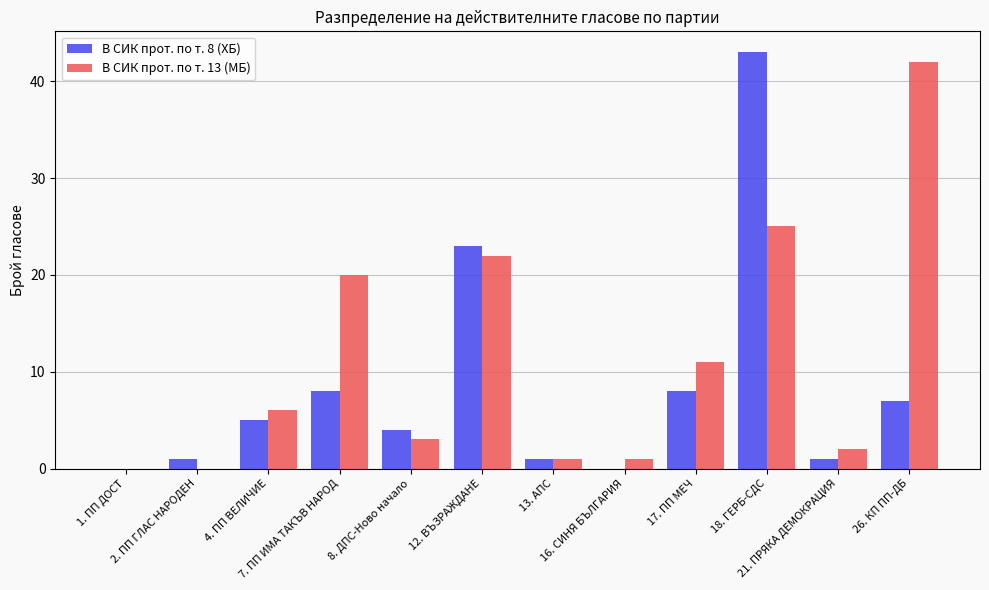

Which series changed the most between 7. ПП ИМА ТАКЪВ НАРОД and 16. СИНЯ БЪЛГАРИЯ?

В СИК прот. по т. 13 (МБ)